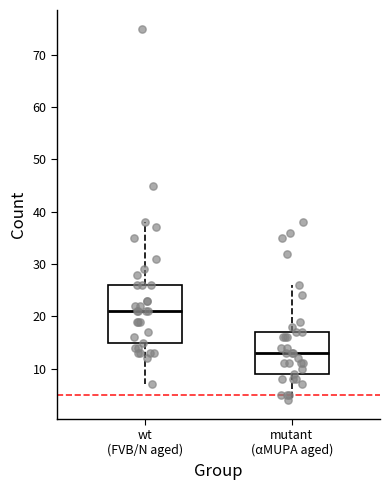

Comparing the boxes themselves (not the whiskers), which one is the tallest?

wt (FVB/N aged)